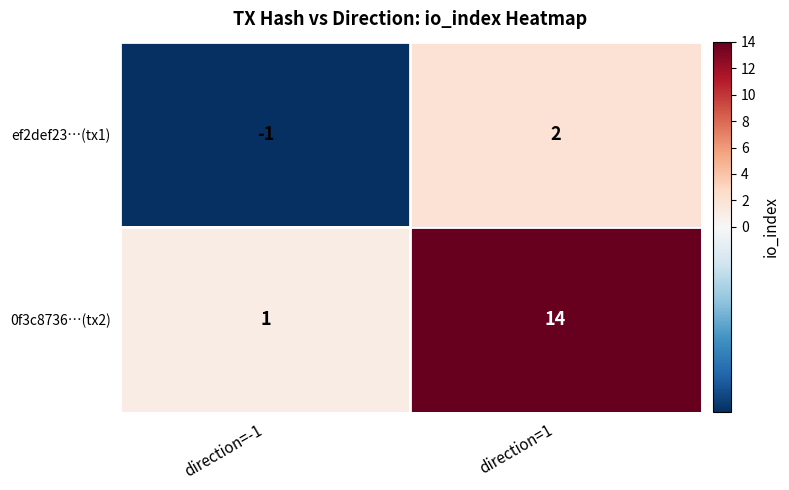

At which category is the sum across all series the highest?

direction=1